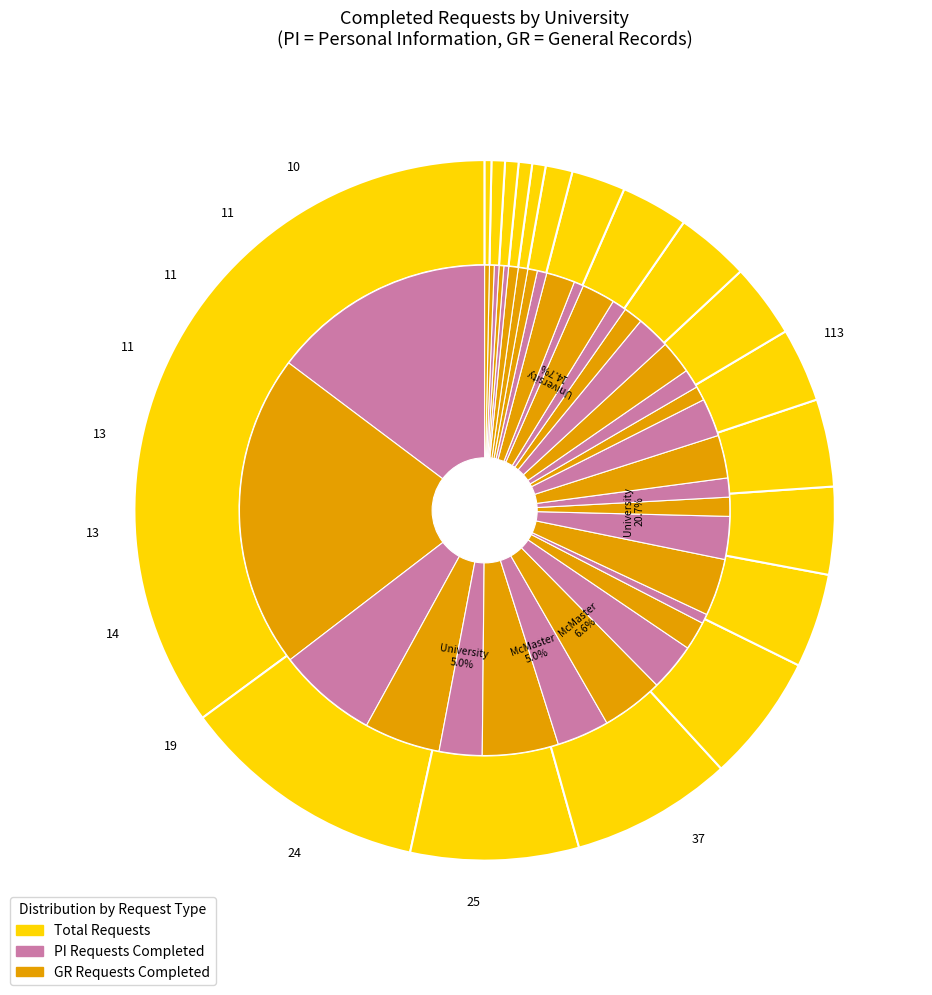

Do 16 and 9 together represent more than half of the pie?

No